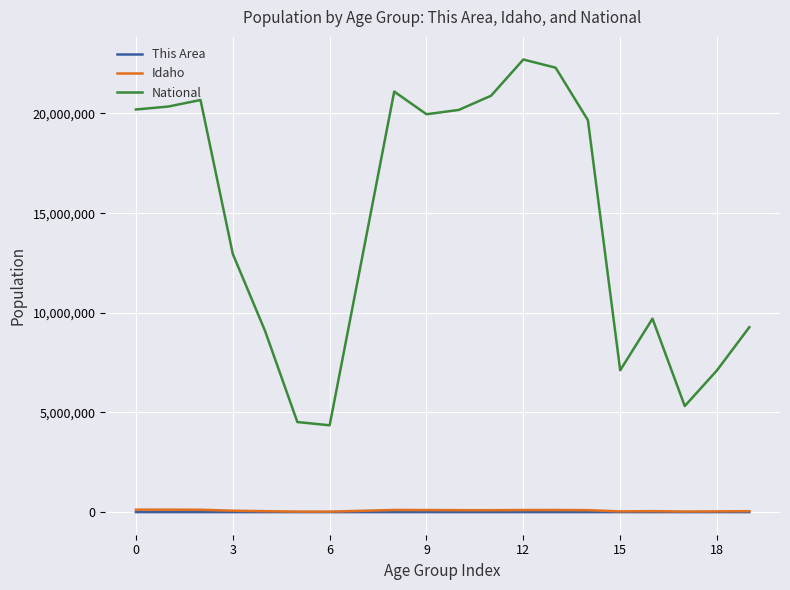

What is the maximum value shown in the chart?

22708591